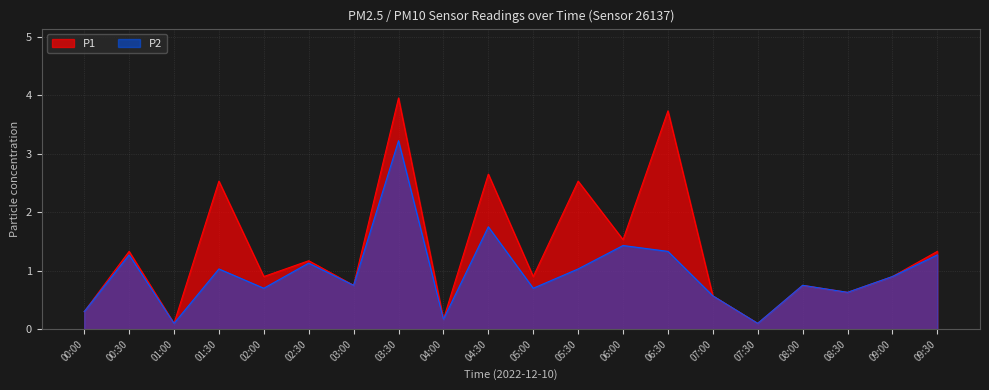

What is the label of the 7th point from the left?

03:00